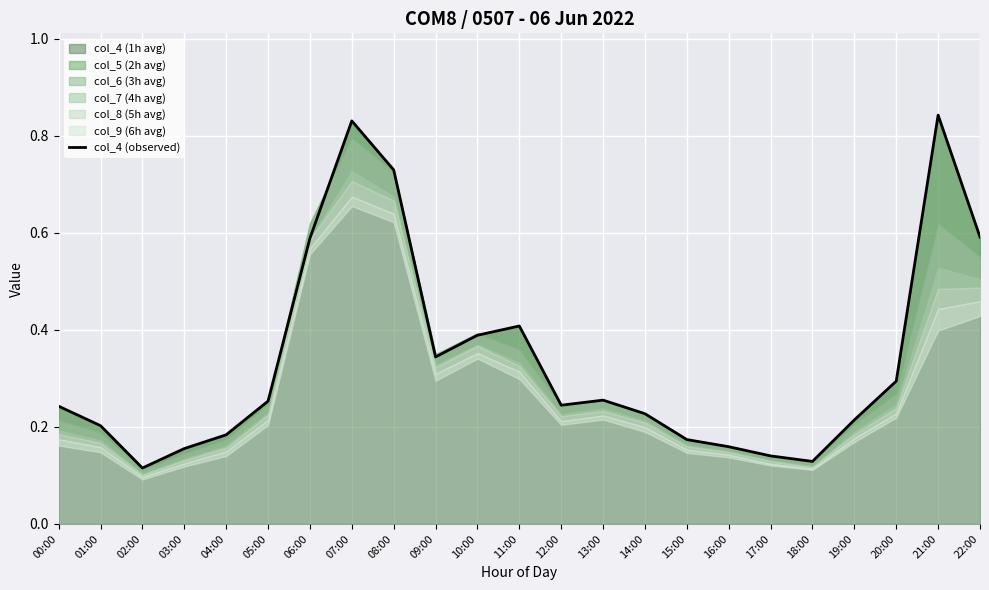

What position from the right is 10:00?

13